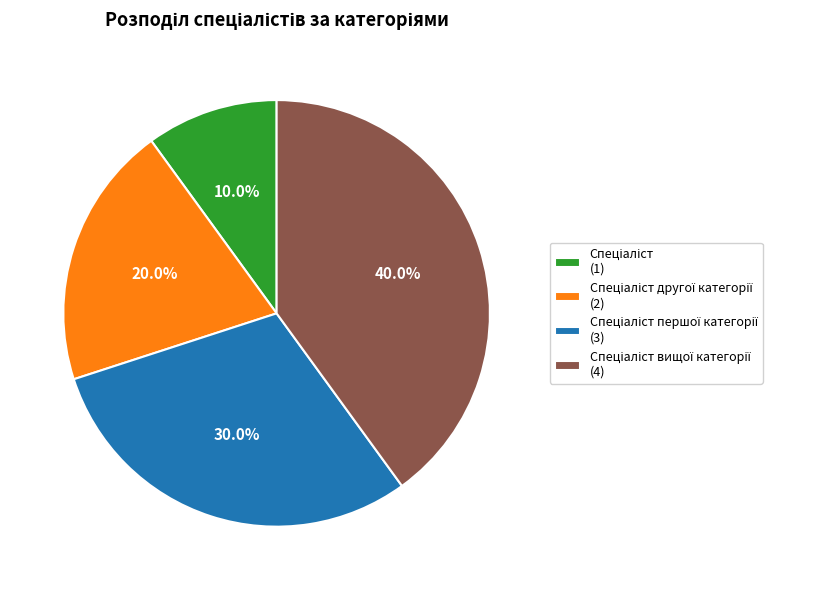

Is there a majority slice in this chart?

No